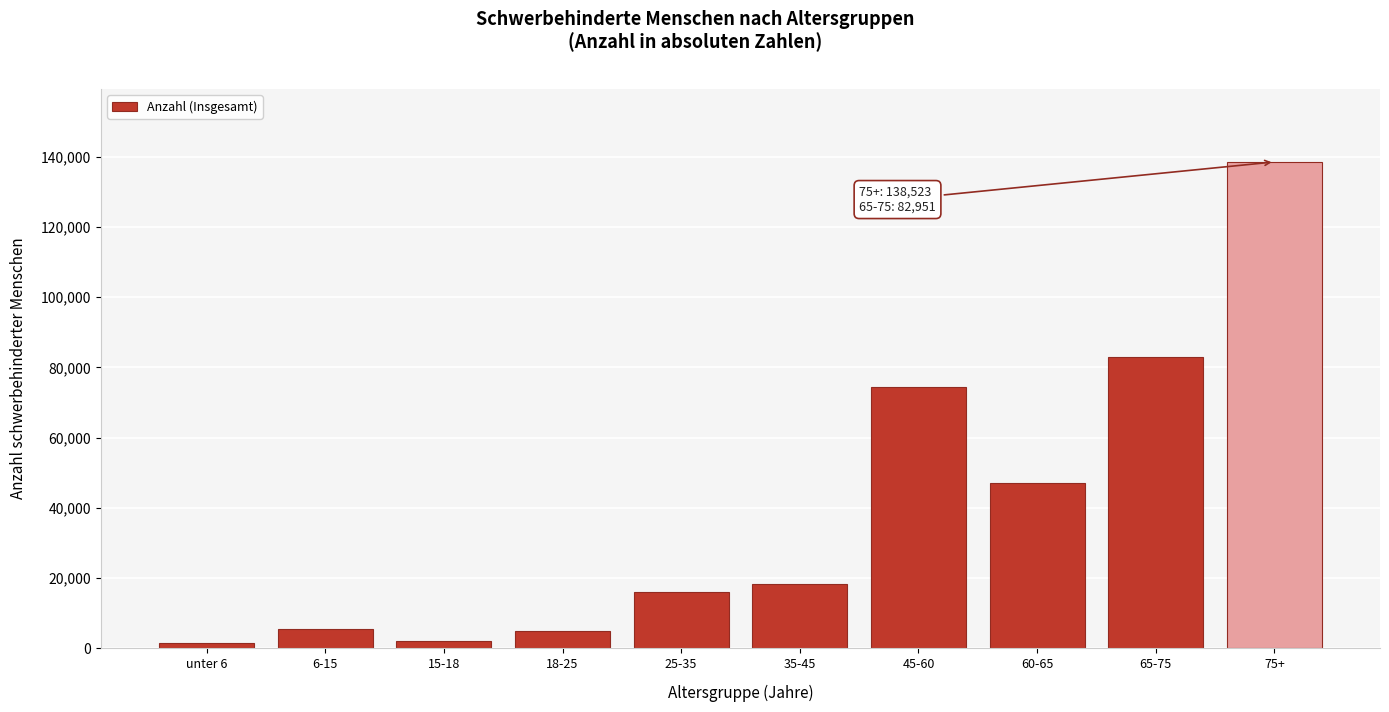

What is the label of the 10th bar from the left?

75+